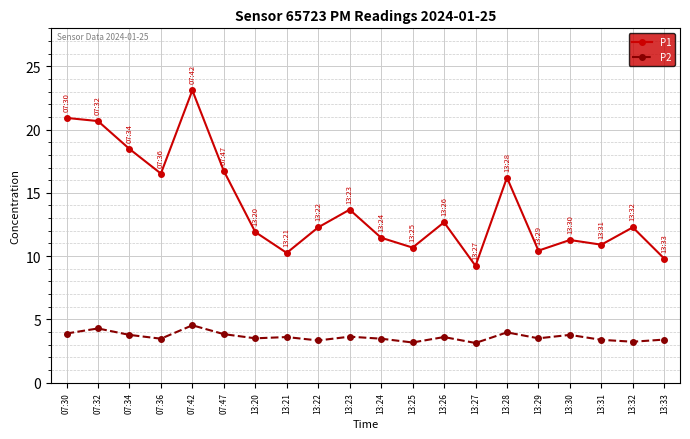

What is the difference between the maximum and minimum values in the P2 series?

1.4